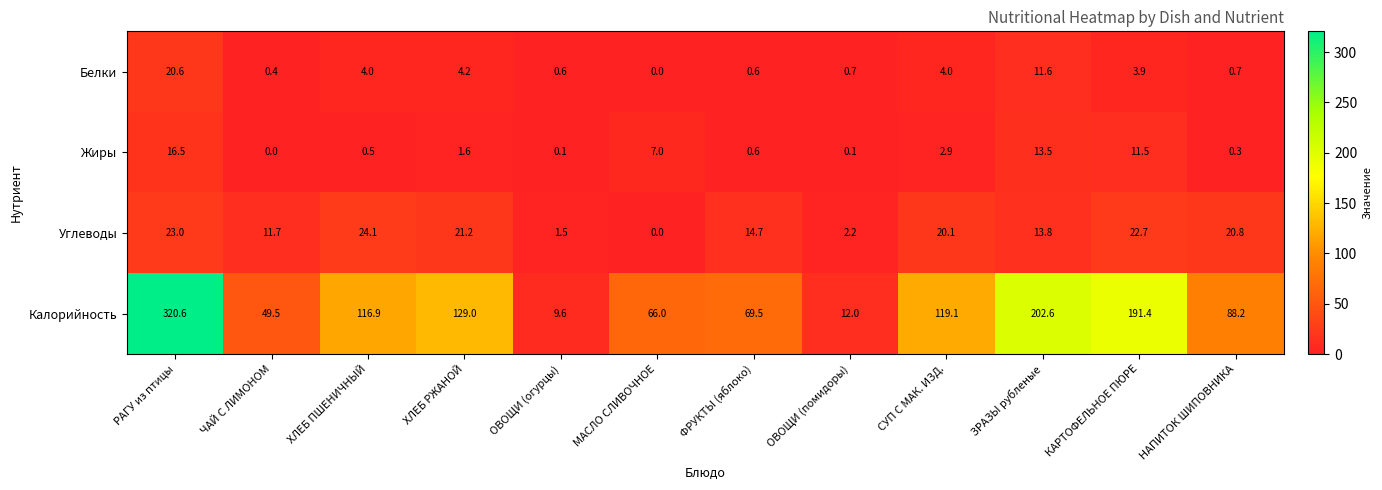

At СУП С МАК. ИЗД., list the series in order from largest to smallest.

Калорийность, Углеводы, Белки, Жиры